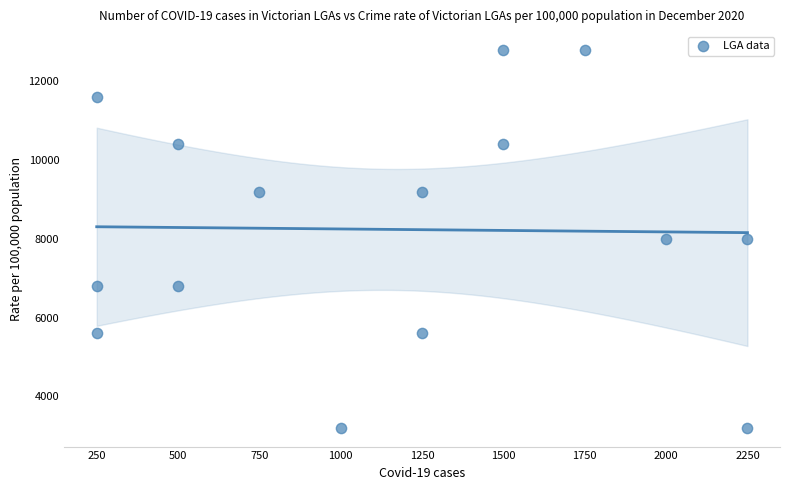

Count the number of points in this scatter plot.

15